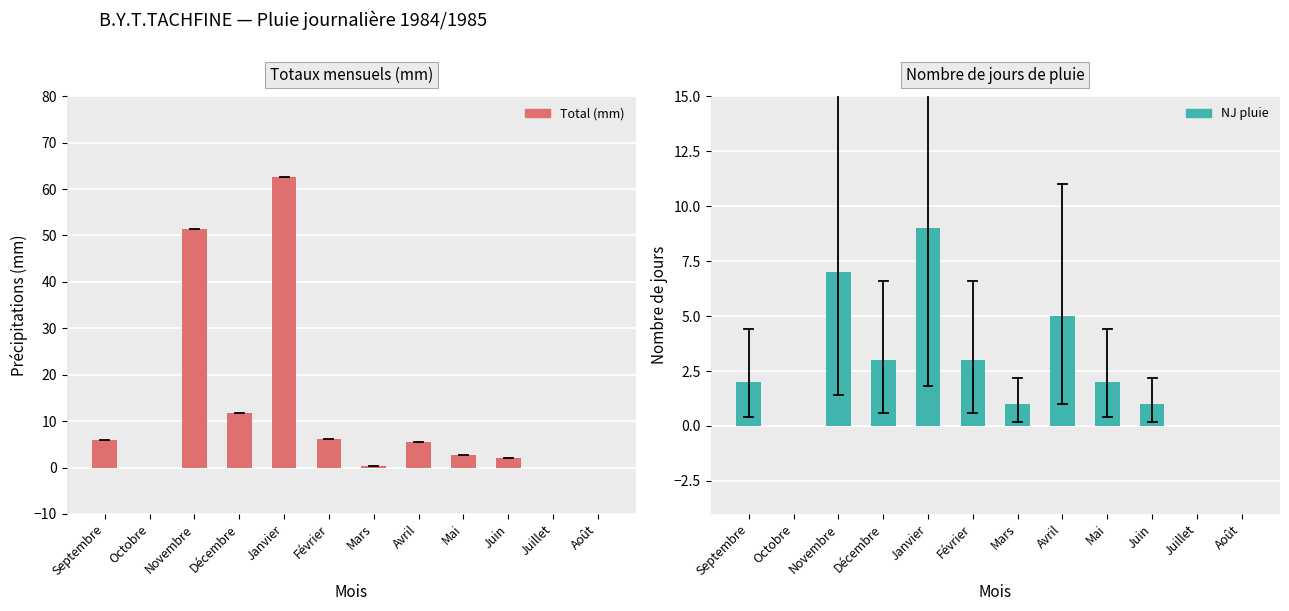

What is the difference between the maximum and second lowest values in the NJ pluie series?

9.0